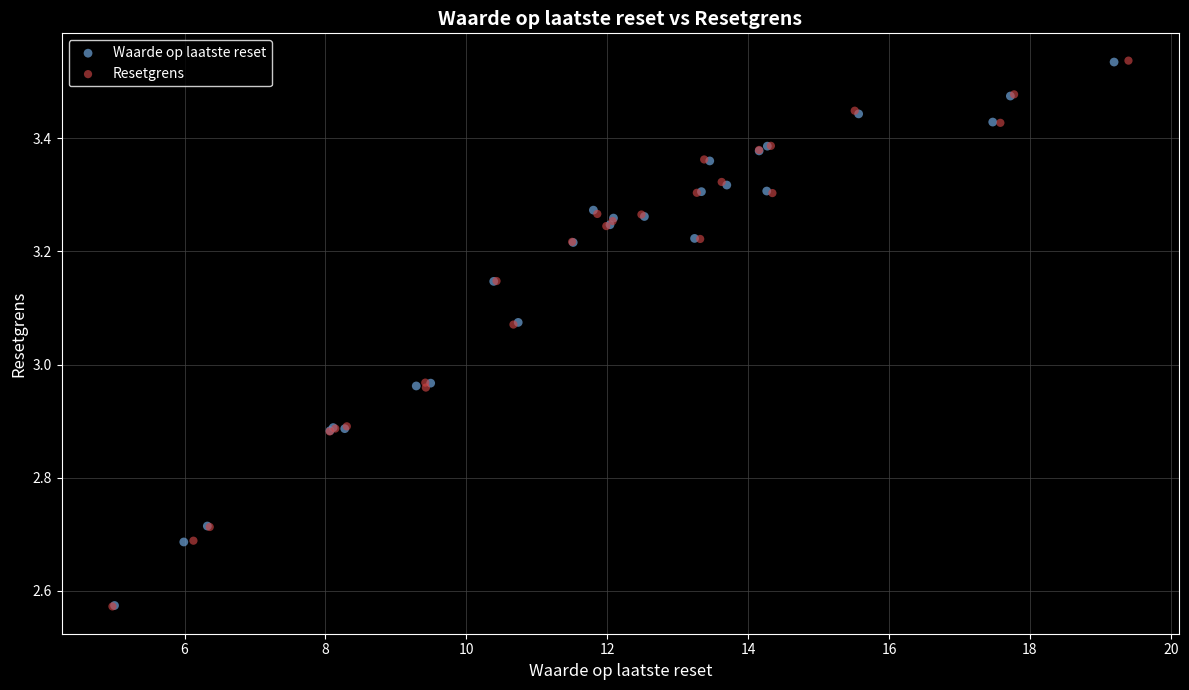

Which series has the widest spread of Y values?

Resetgrens